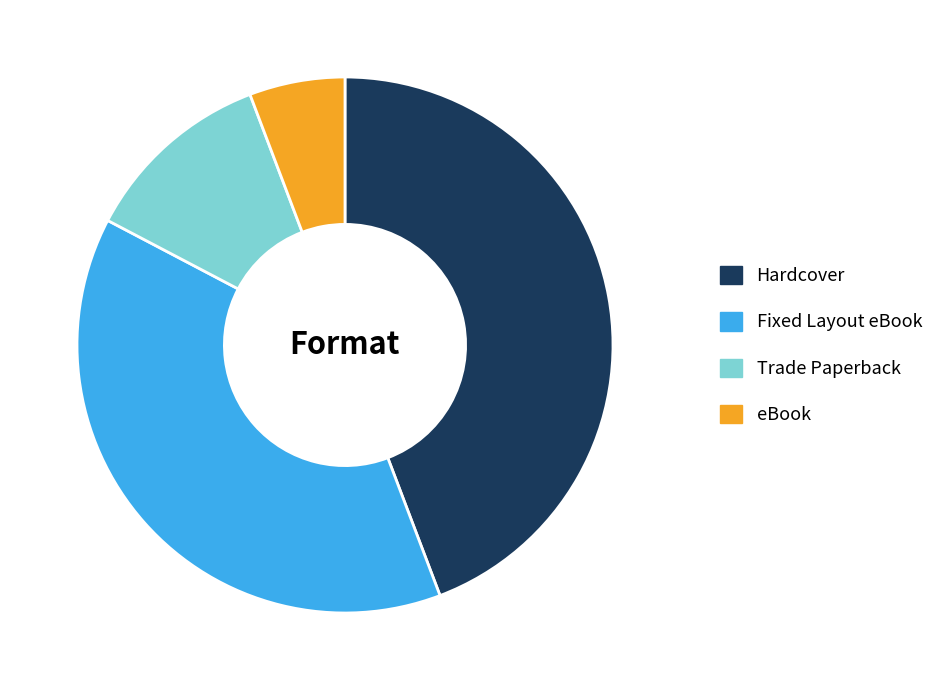

Does Fixed Layout eBook account for over 50% of the chart?

No